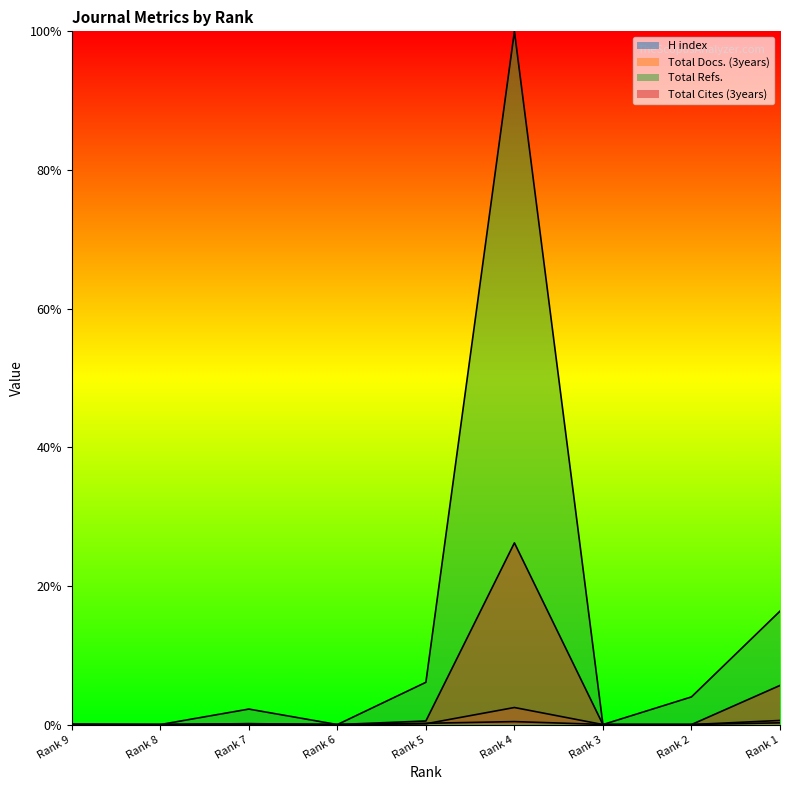

The H index series shows 0.0 at Rank 2. True or false?

True